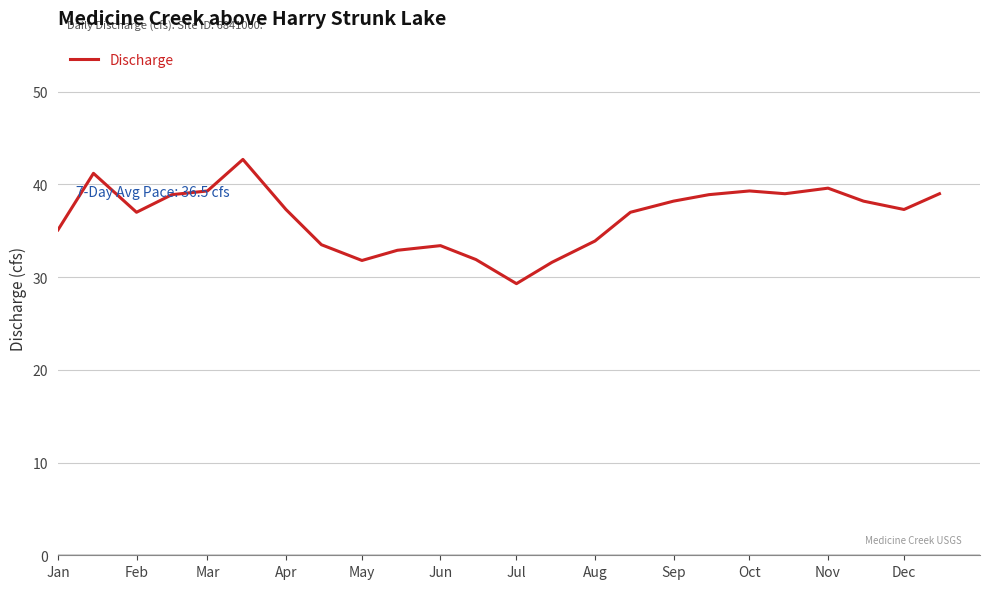

What is the greatest value displayed?

42.7